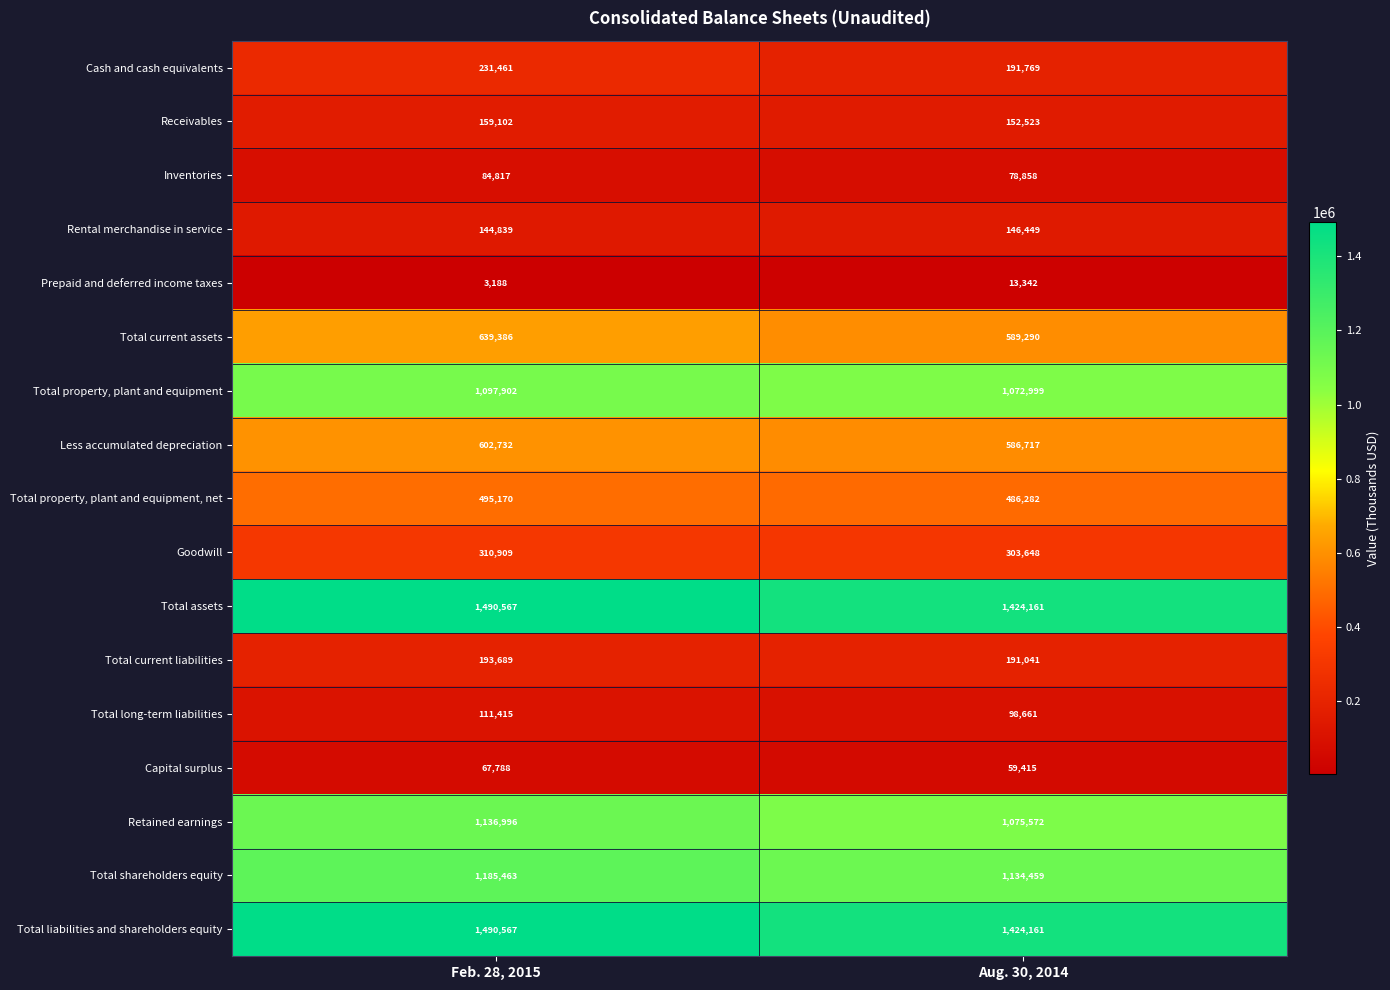

True or false: Prepaid and deferred income taxes has a value of 1121 at Feb. 28, 2015.

False